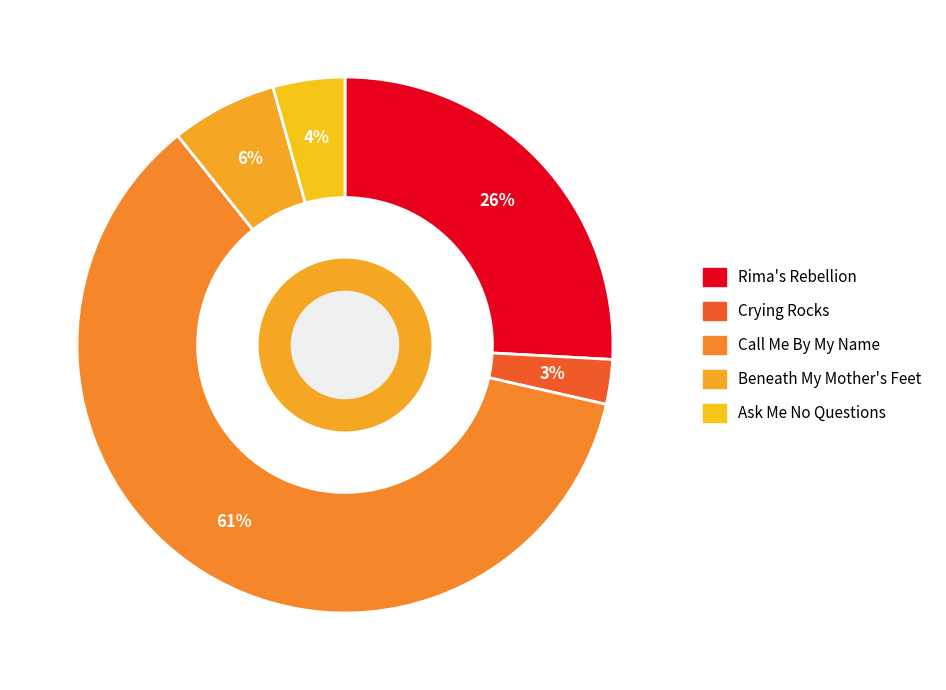

Count the number of slices in the pie.

5